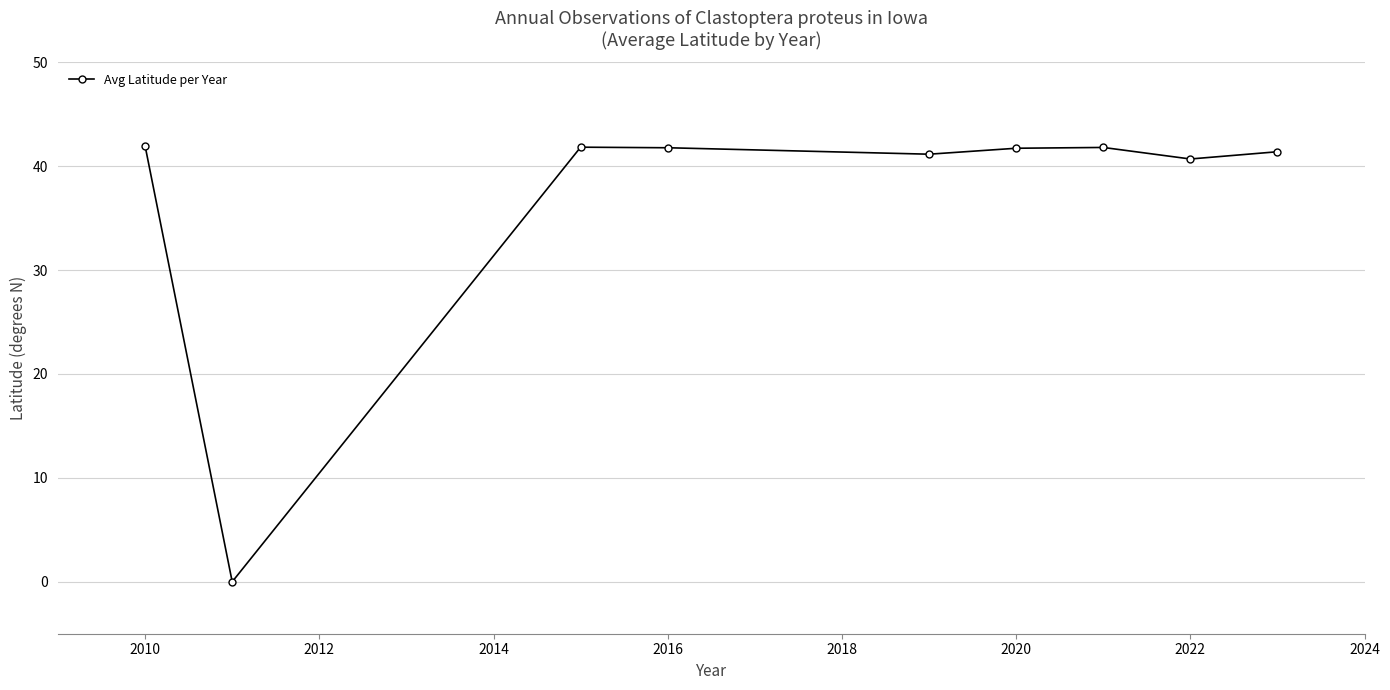

What is the maximum value shown in the chart?

41.9